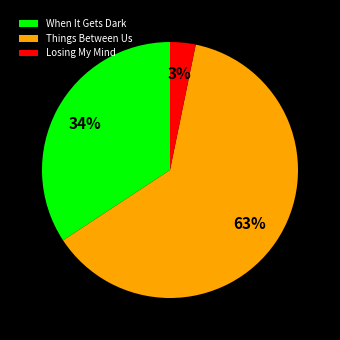

Which slice is the largest?

Things Between Us